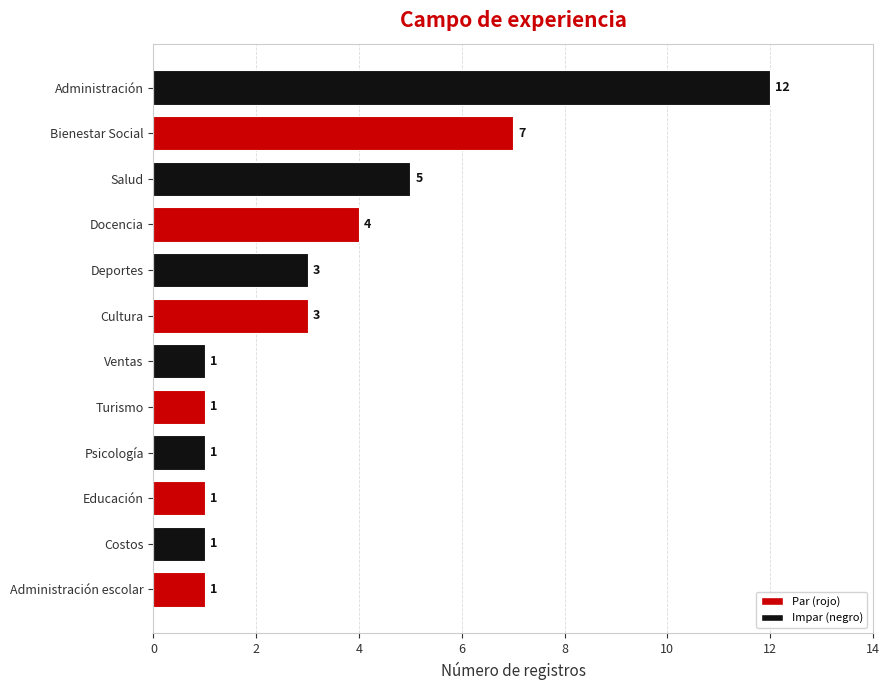

What is the average value?

3